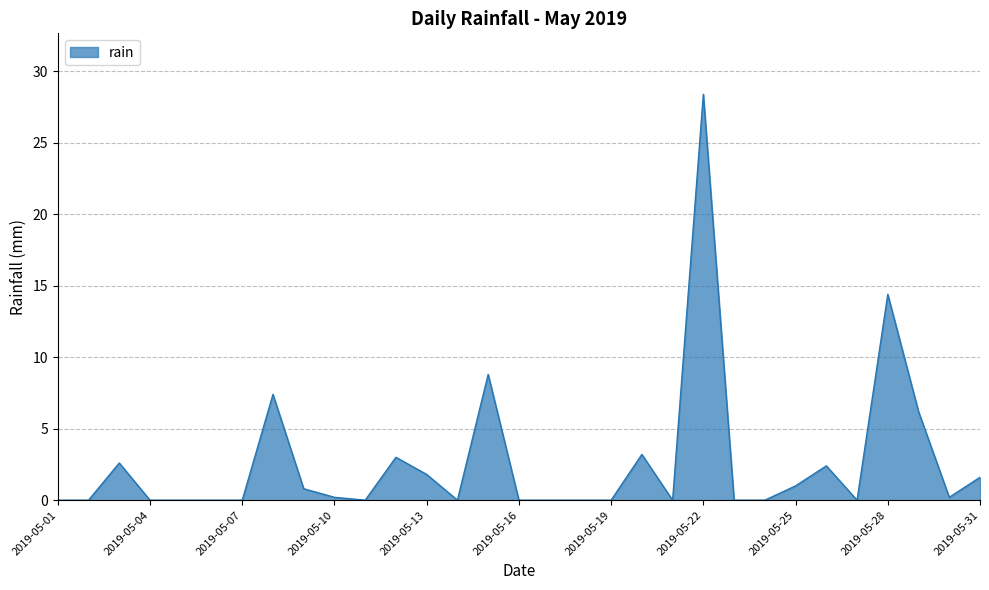

What is the maximum value shown in the chart?

28.4